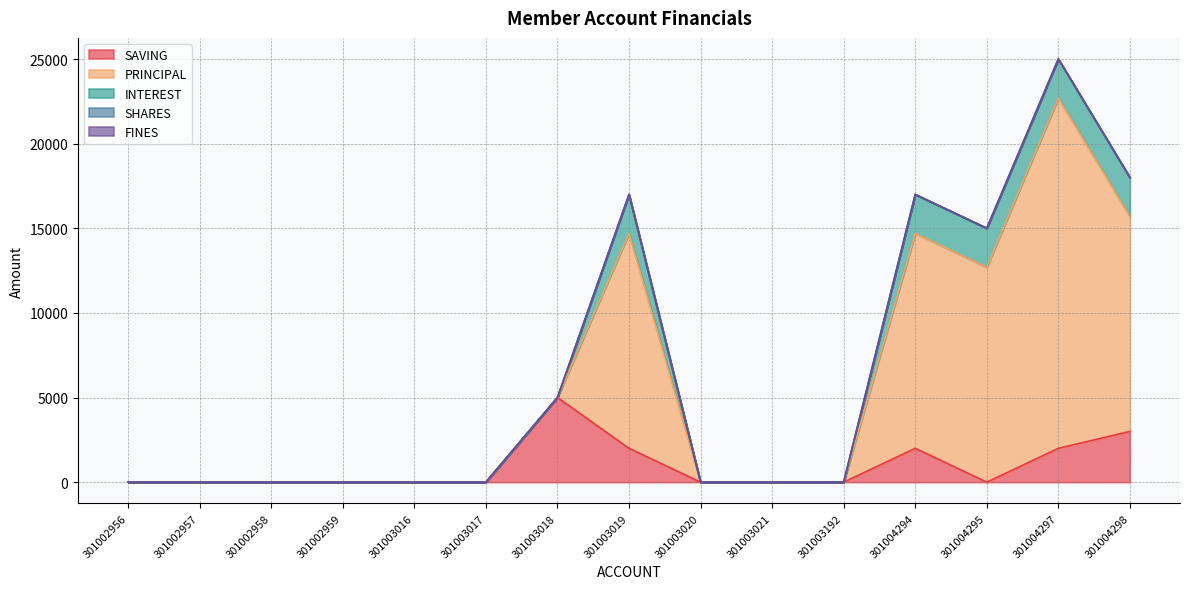

At which label is SHARES closest to 0?

301002956